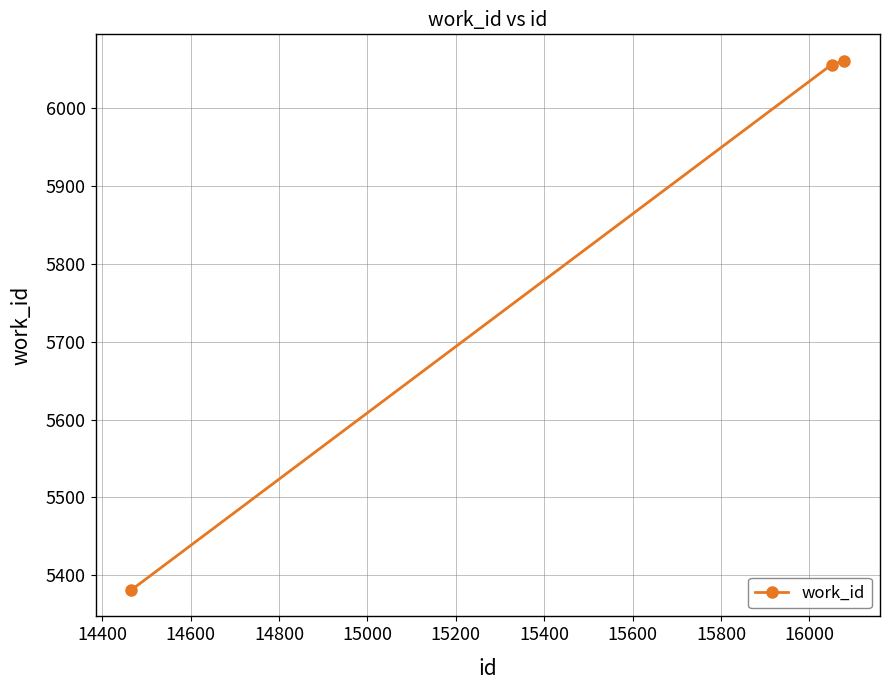

What is the sum of all values?

17498